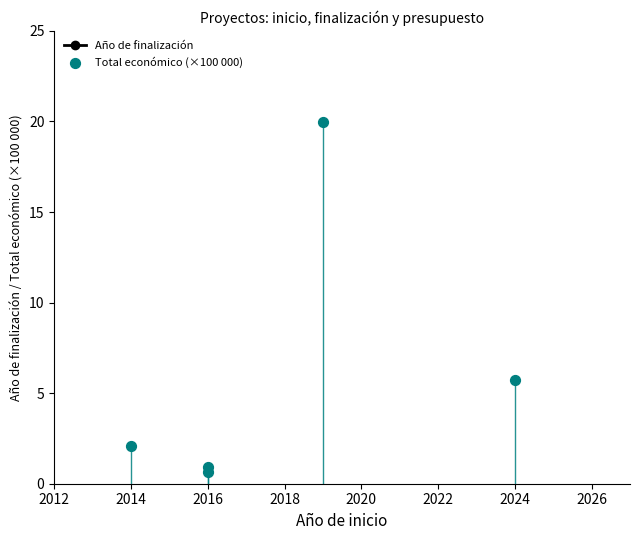

Which series has the largest total across all categories?

Año de finalización